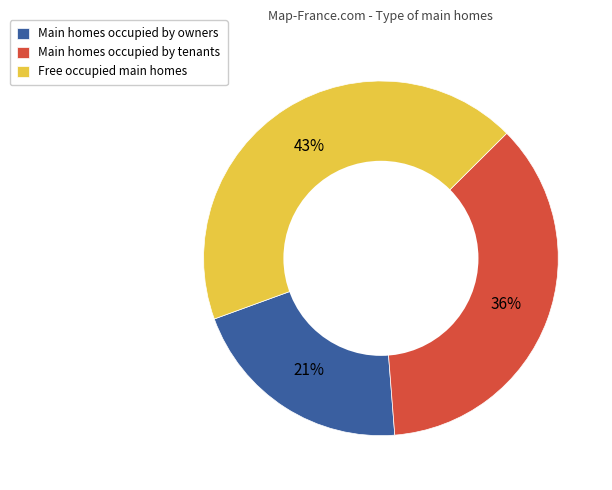

How many slices are in this pie chart?

3